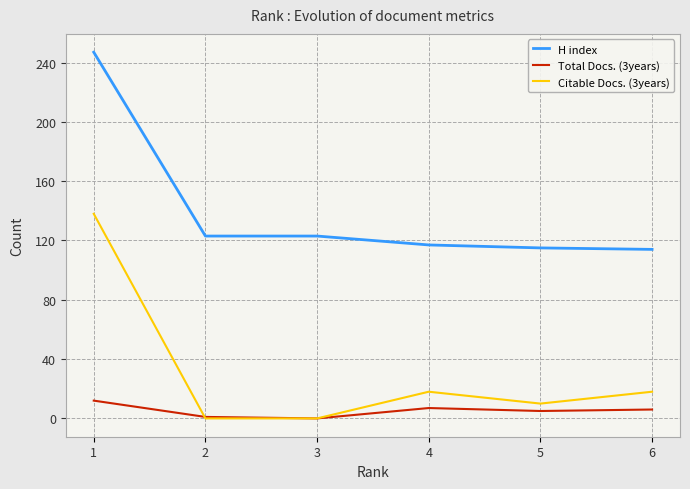

What is the sum of all H index values?

839